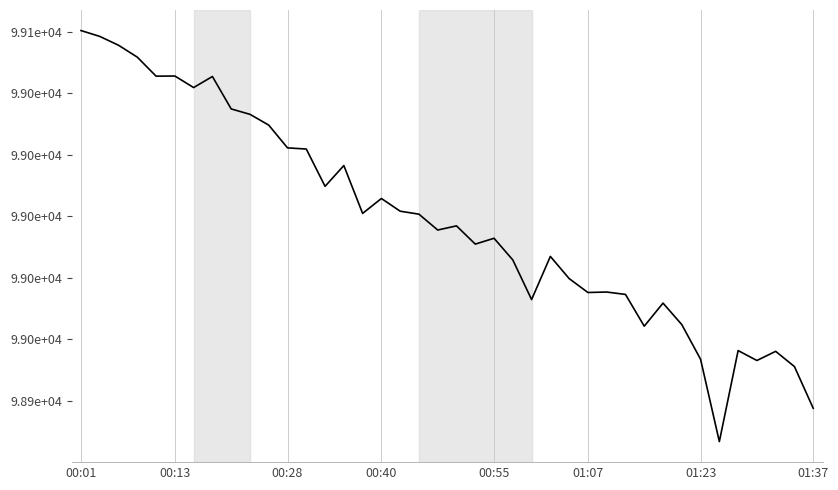

At which category does the chart reach its peak across all series?

00:01